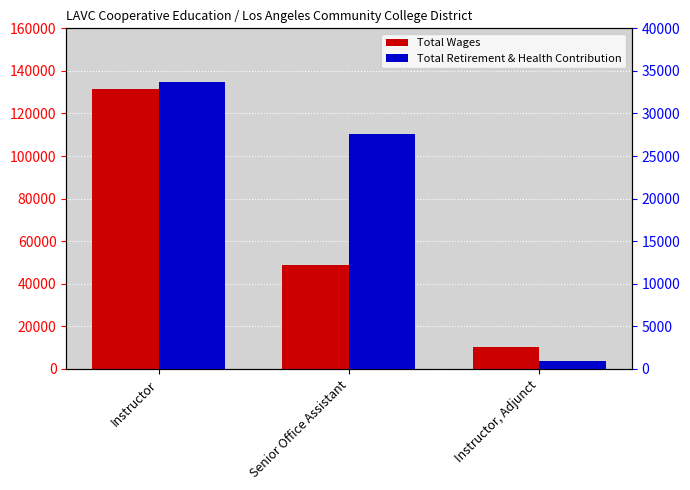

What is the sum of the Total Wages values at Senior Office Assistant and Instructor, Adjunct?

59300